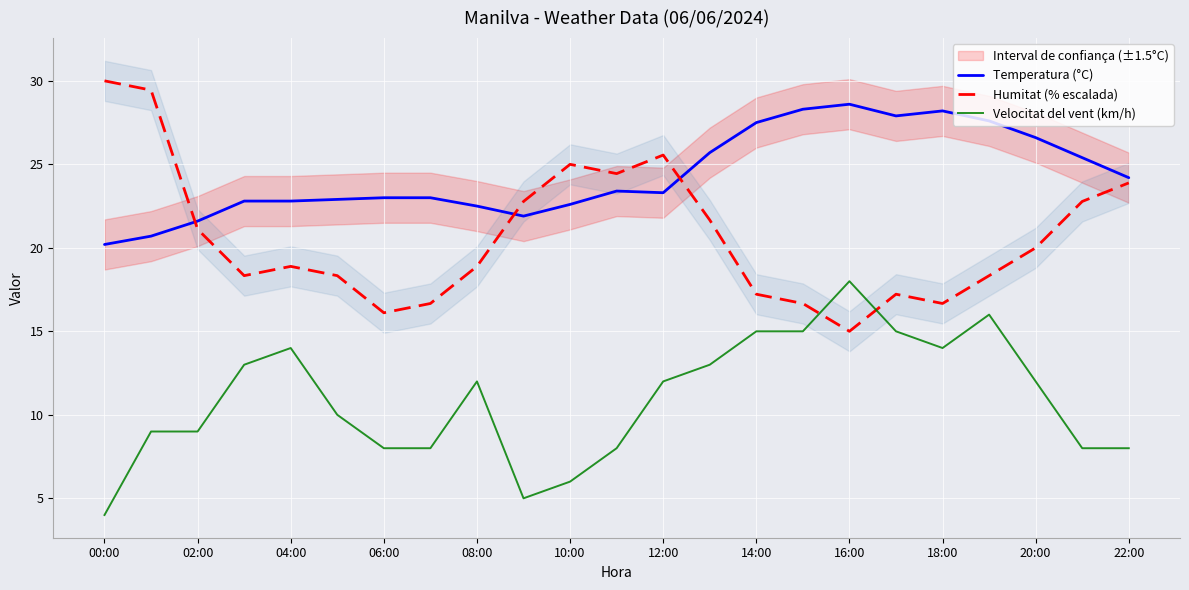

The Humitat (% escalada) series shows 16.1 at 06:00. True or false?

True